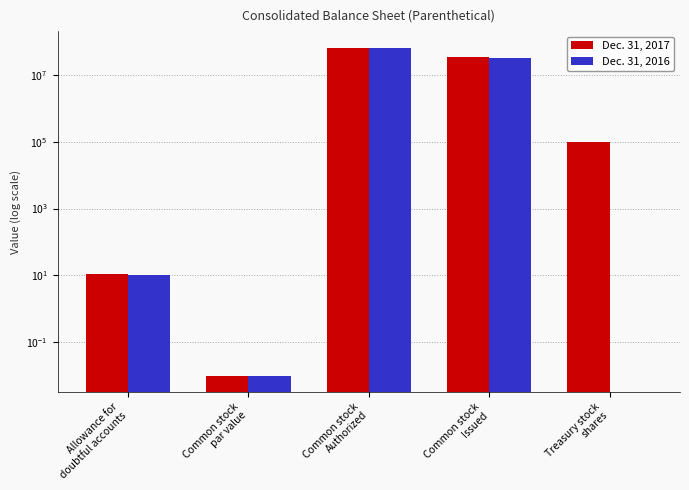

Which series changed the most between Common stock
par value and Common stock
Issued?

Dec. 31, 2017